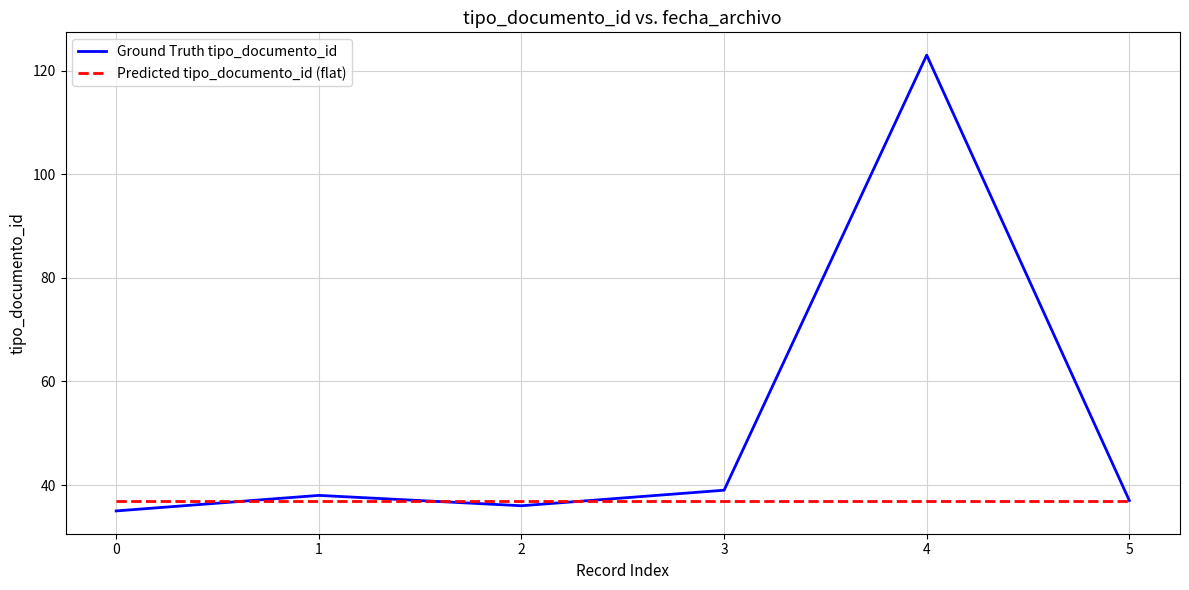

How many categories are shown in the chart?

6